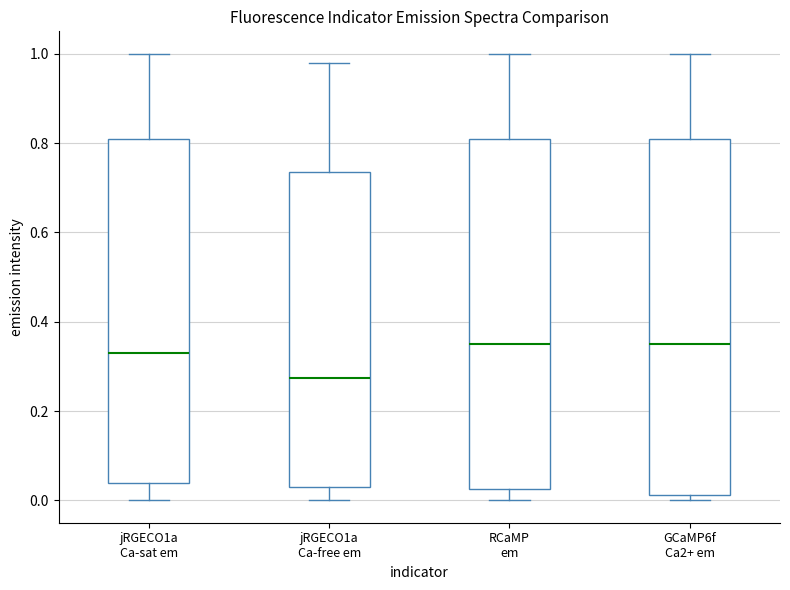

Reading left to right, transcribe this box plot: for each box, give where its median line is, the range the box spans, and where its two whiskers end, as read against the y-axis. The values are not printed on the chart, so give them approximately, as read against the axis.

jRGECO1a Ca-sat em: median 0.34, box 0.04 to 0.82, whiskers 0.00 to 1.00
jRGECO1a Ca-free em: median 0.28, box 0.04 to 0.74, whiskers 0.00 to 0.98
RCaMP em: median 0.36, box 0.02 to 0.82, whiskers 0.00 to 1.00
GCaMP6f Ca2+ em: median 0.36, box 0.02 to 0.82, whiskers 0.00 to 1.00